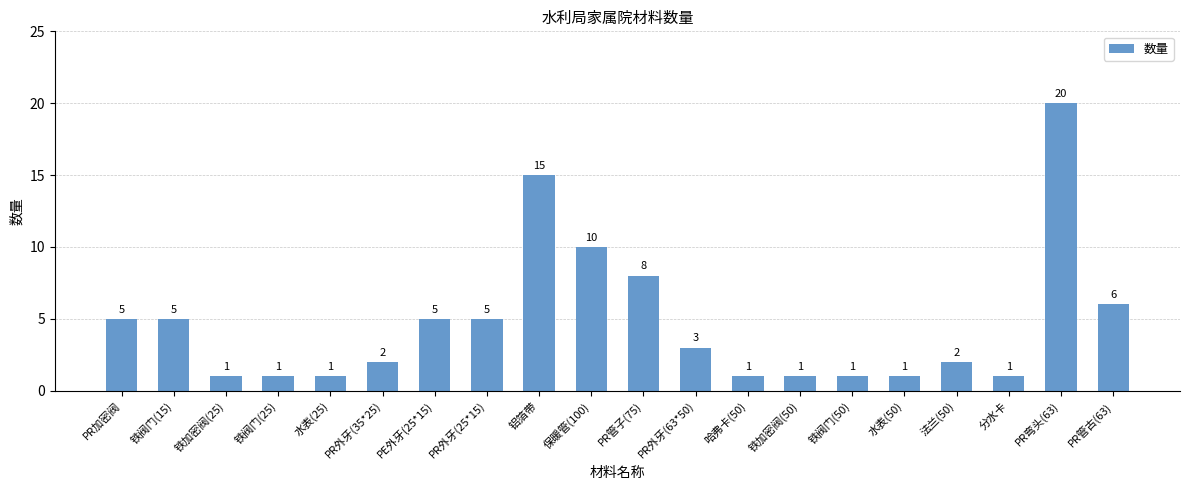

What is the label of the 5th bar from the left?

水表(25)